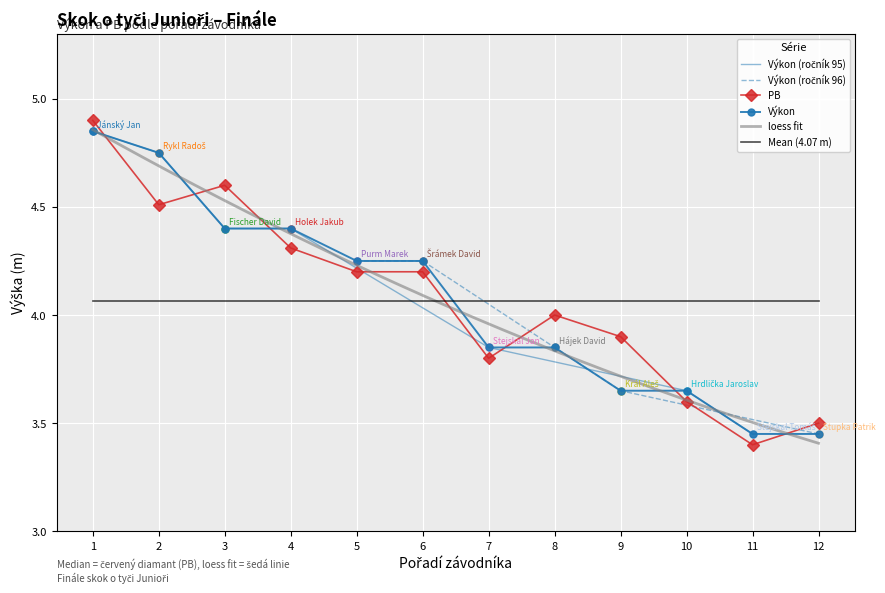

Between which two adjacent categories do Výkon and PB first intersect?

1 and 2